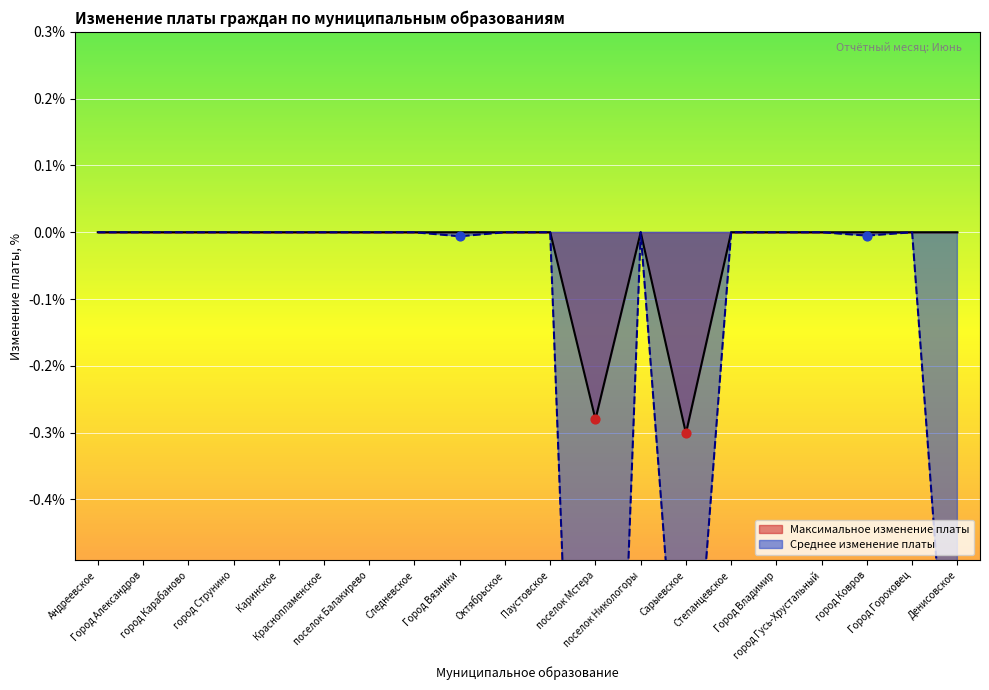

Which series contains the highest Y value?

Максимальное изменение платы